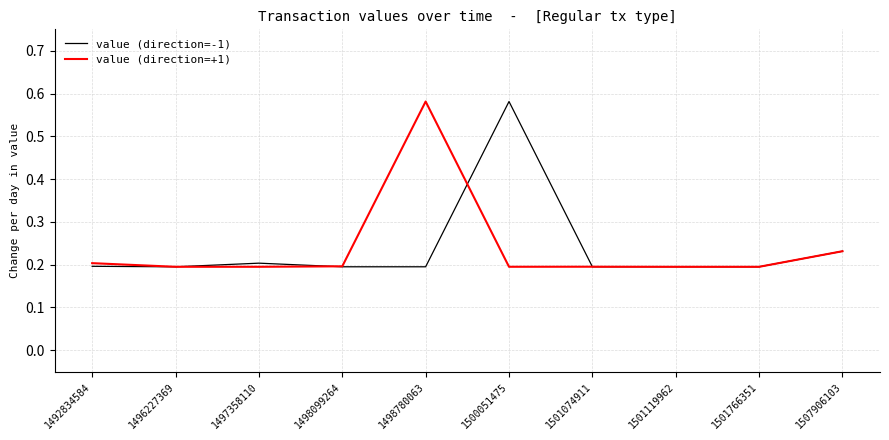

What is the difference between the value (direction=-1) values at 1492834584 and 1500051475?

0.4